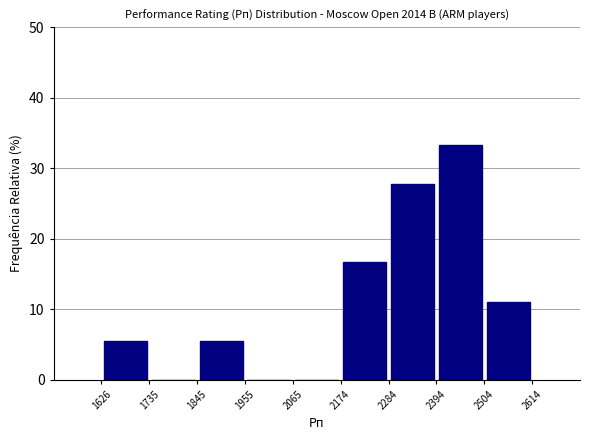

Reading left to right, transcribe this chart: for each bar, give the range it covers on the x-axis and its height. The values are not printed on the chart, so give them approximately, as read against the axis.

1626 to 1735: 6
1735 to 1845: 0
1845 to 1955: 6
1955 to 2065: 0
2065 to 2174: 0
2174 to 2284: 17
2284 to 2394: 28
2394 to 2504: 33
2504 to 2614: 11